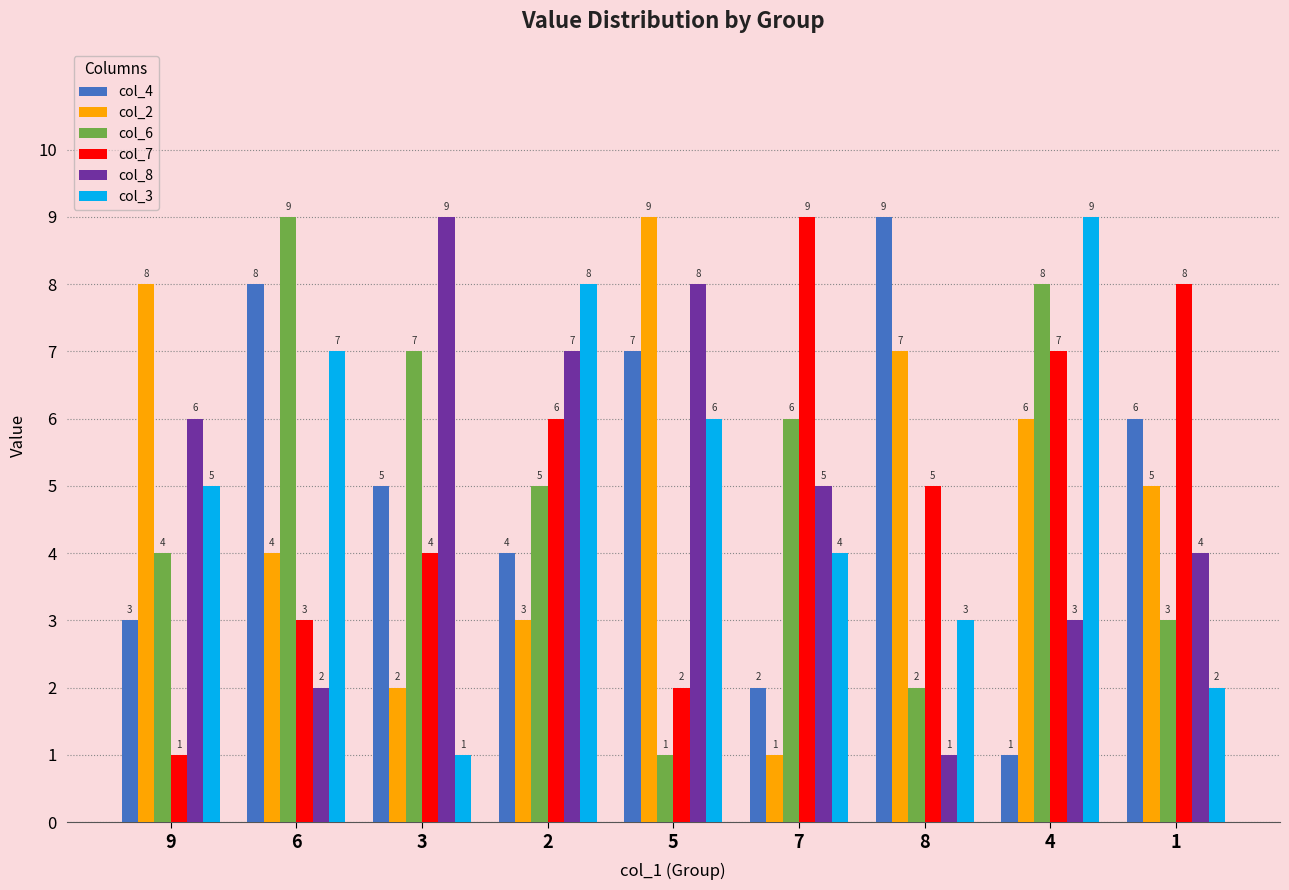

At which label is col_4 closest to 5?

3